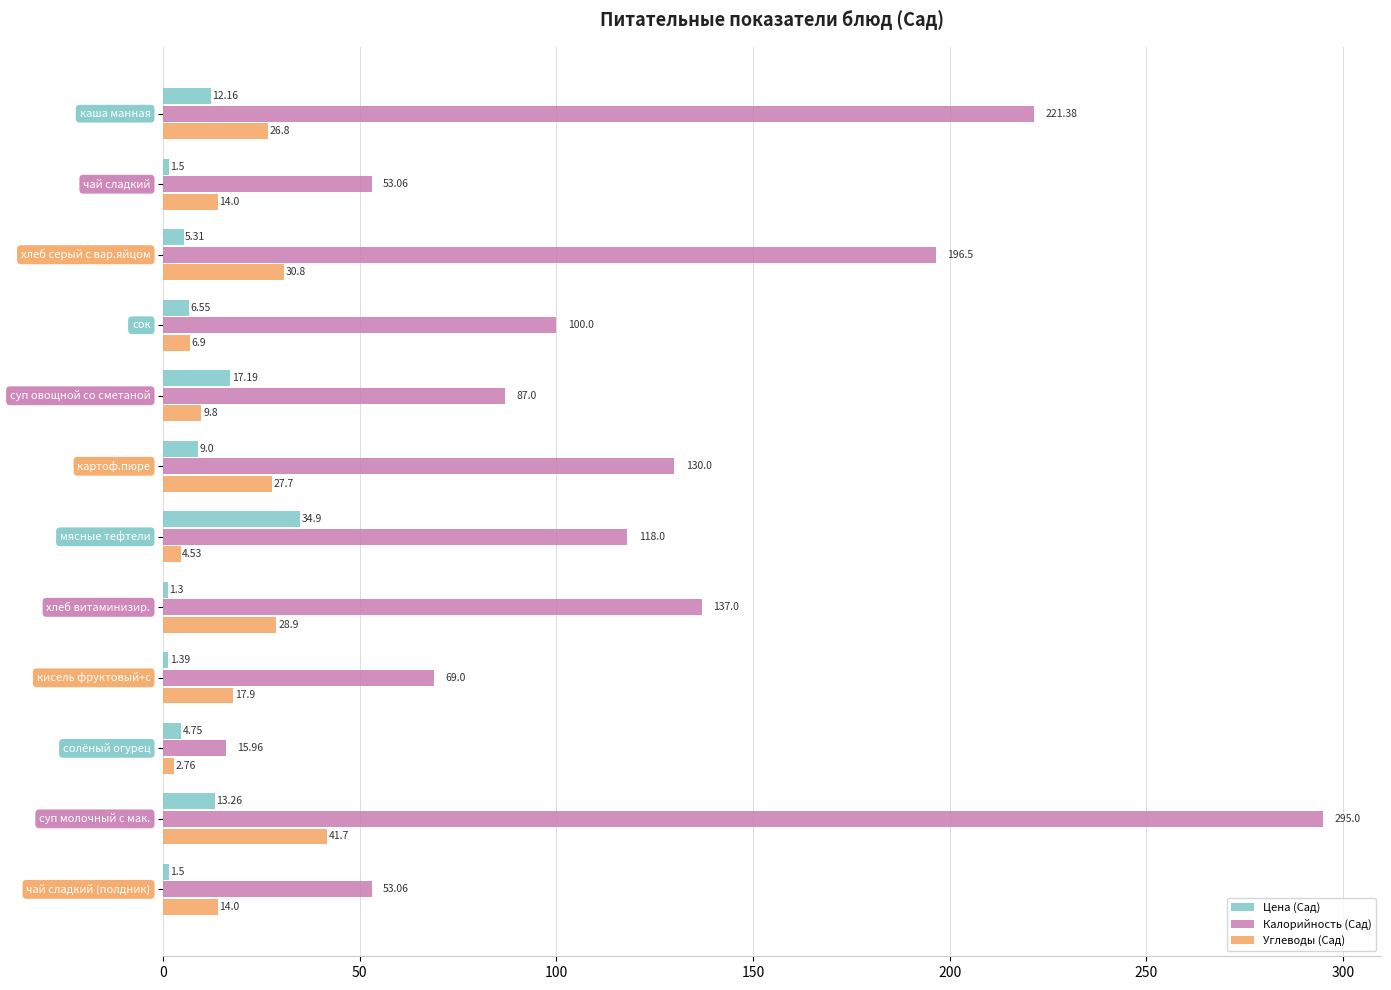

At how many categories does at least one series exceed 55?

9